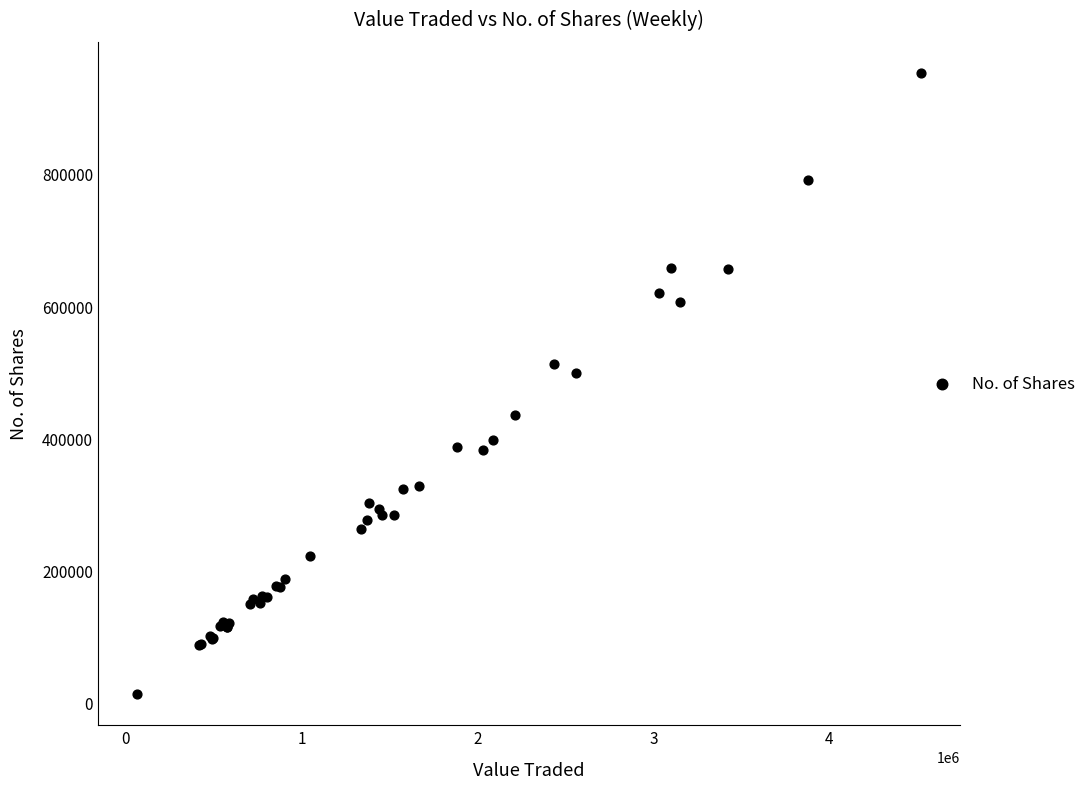

What Y value in the scatter plot is closest to 482942?

498181